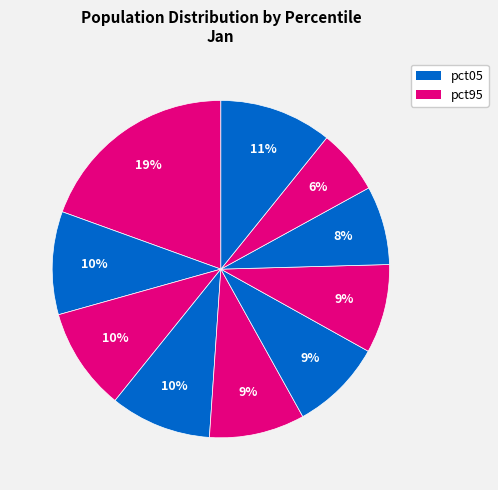

How many segments does this pie chart have?

10